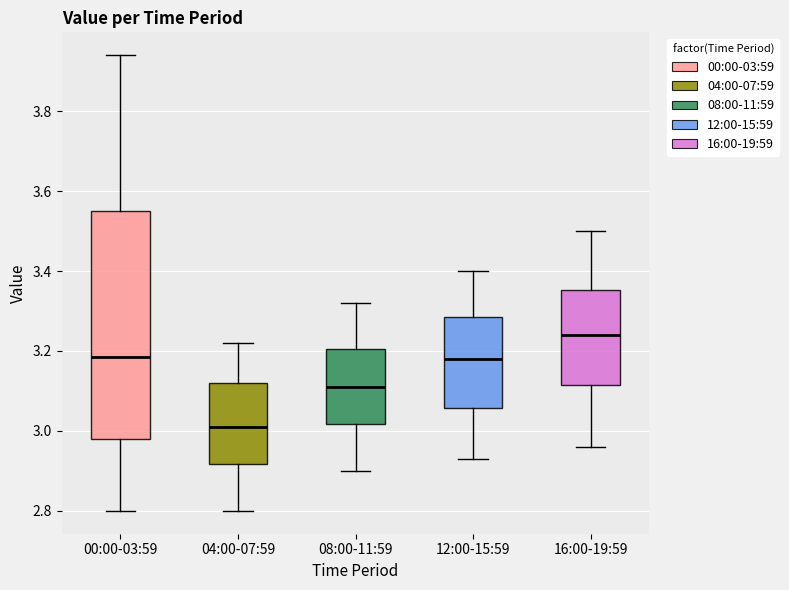

Reading left to right, read every box against the y-axis: the position of its median line, the range the box covers, and the ends of its whiskers. The values are not printed on the chart, so give them approximately, as read against the axis.

00:00-03:59: median 3.18, box 2.98 to 3.56, whiskers 2.80 to 3.94
04:00-07:59: median 3.02, box 2.92 to 3.12, whiskers 2.80 to 3.22
08:00-11:59: median 3.12, box 3.02 to 3.20, whiskers 2.90 to 3.32
12:00-15:59: median 3.18, box 3.06 to 3.28, whiskers 2.94 to 3.40
16:00-19:59: median 3.24, box 3.12 to 3.36, whiskers 2.96 to 3.50